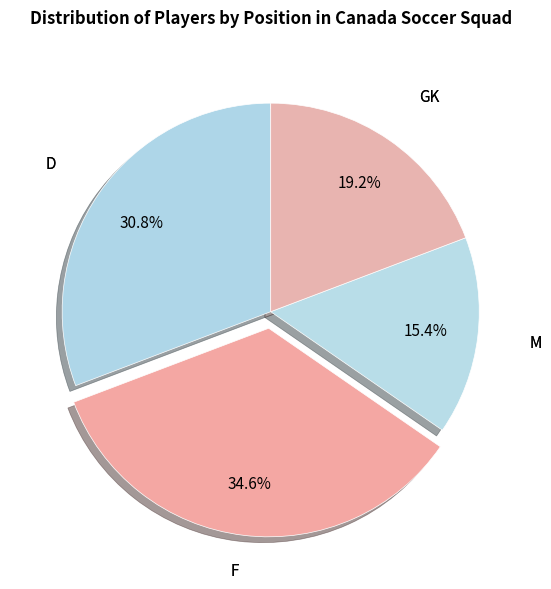

Which slice is the smallest?

M